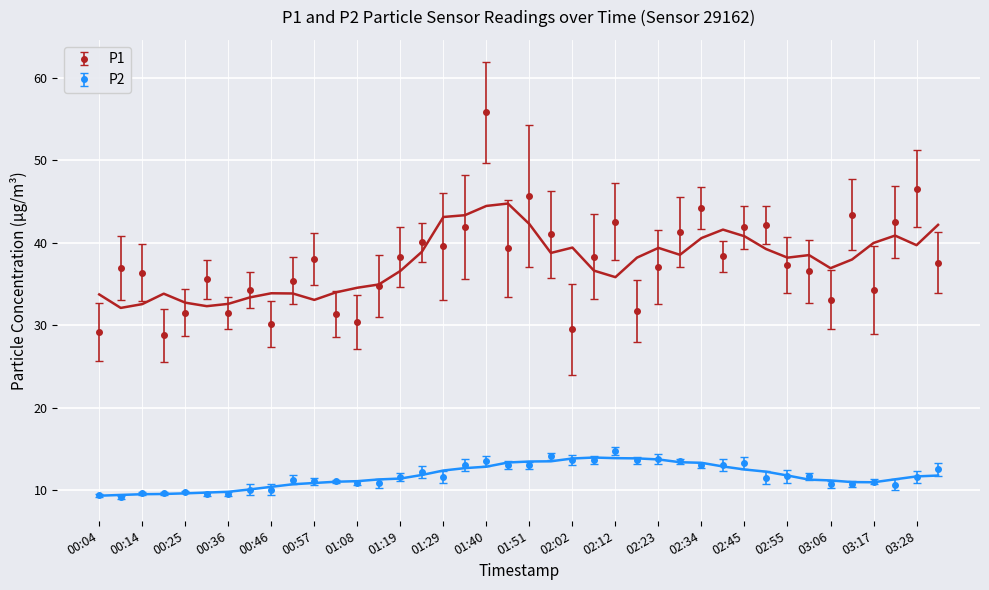

Is it true that P1 equals 57.7 at 02:07?

False